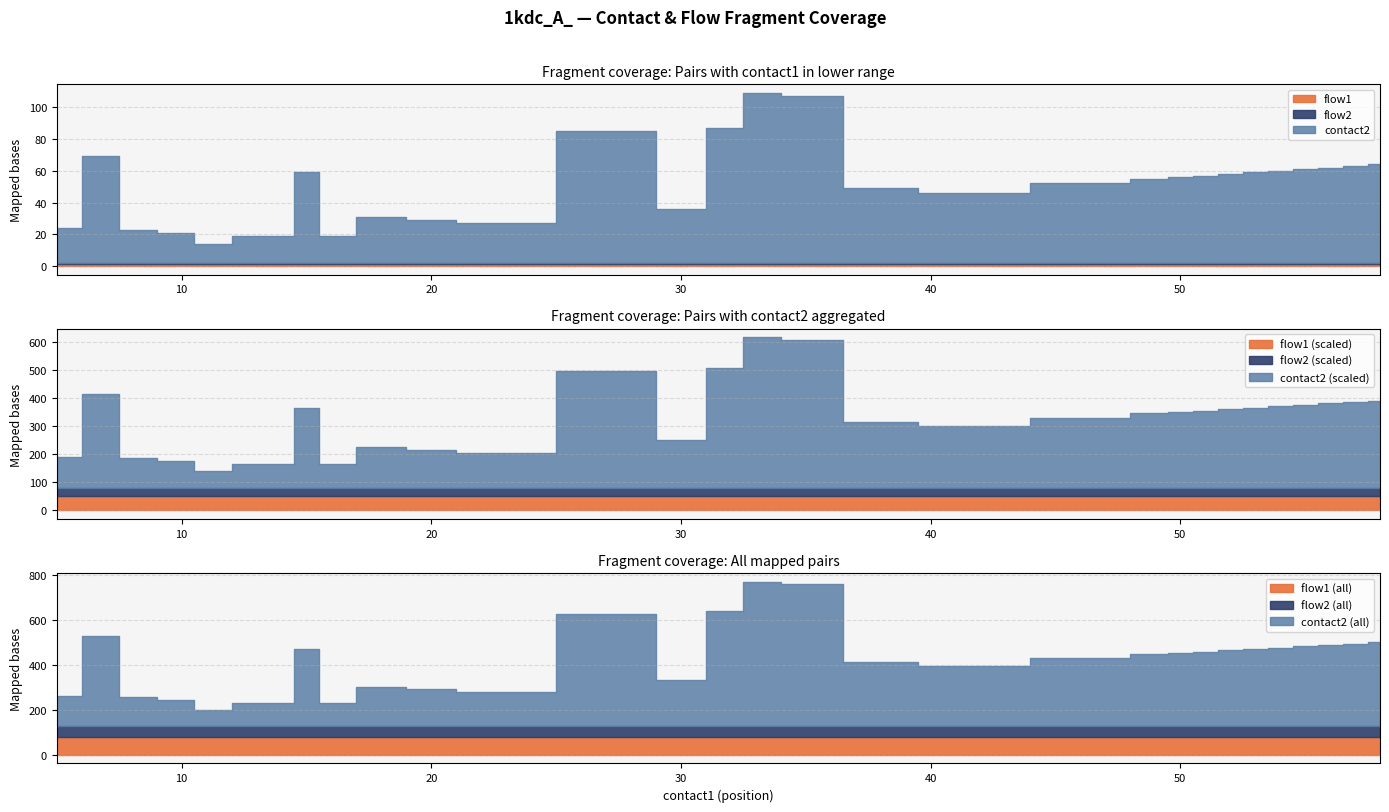

In contact2, how many points are lower than both neighbors (excluding endpoints)?

5